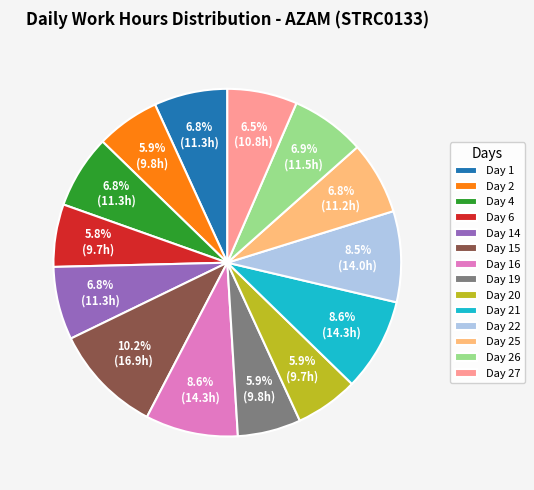

The Day 14 slice represents 1% of the pie. True or false?

False